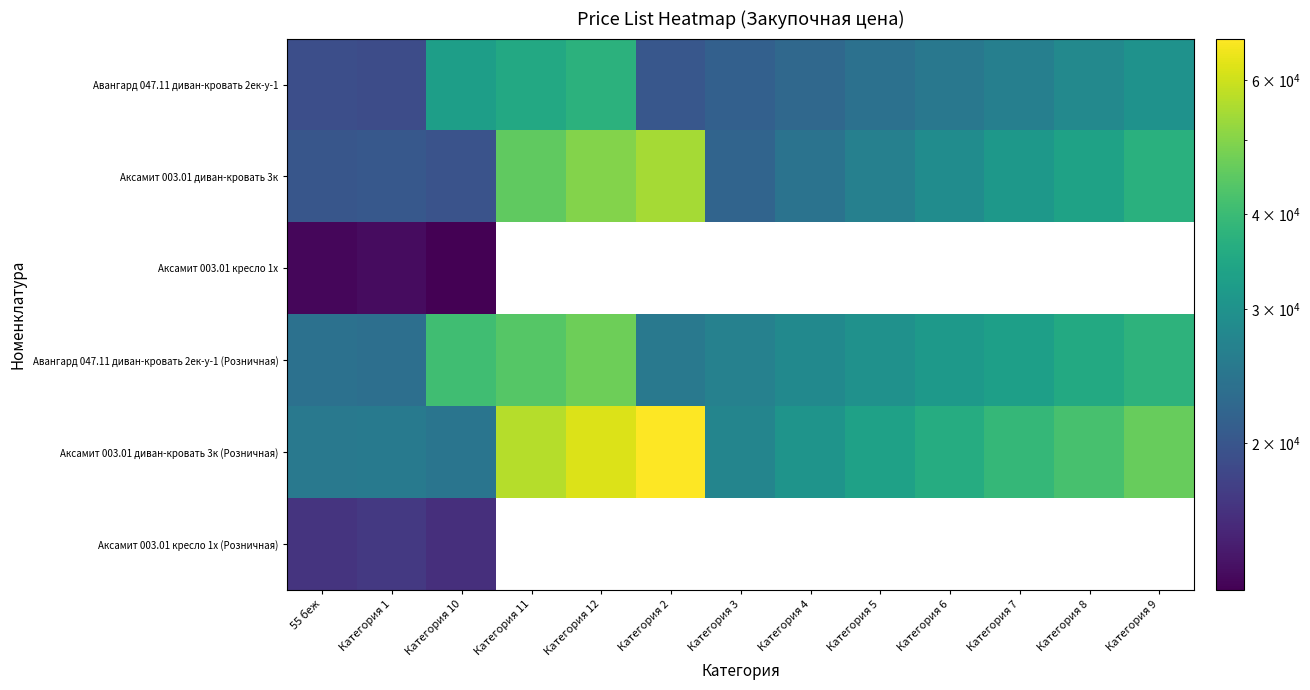

Which series changed the most between Категория 10 and Категория 8?

Аксамит 003.01 диван-кровать 3к (Розничная)